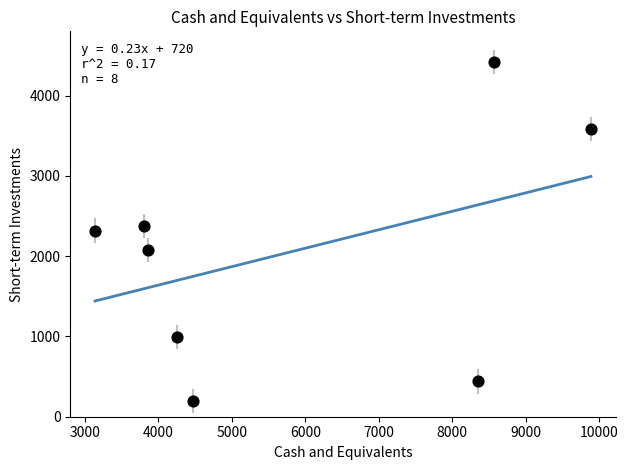

What is the range of X values (max minus min)?

6751